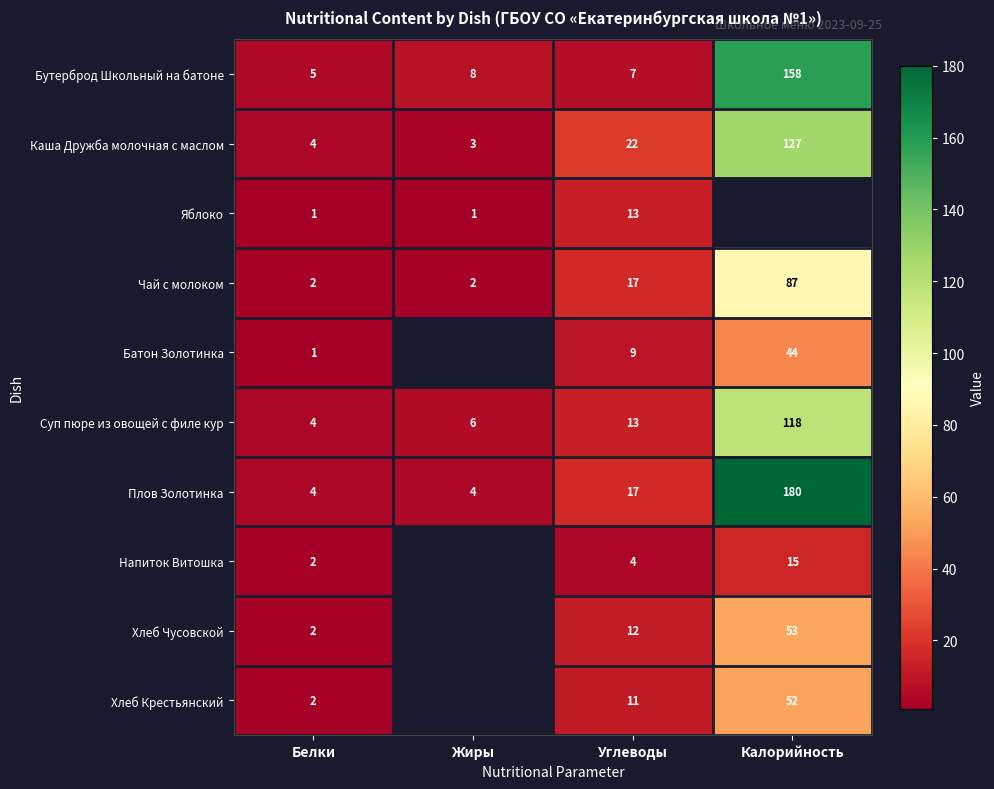

What value does the Плов Золотинка series have at Углеводы, to the nearest 5?

15